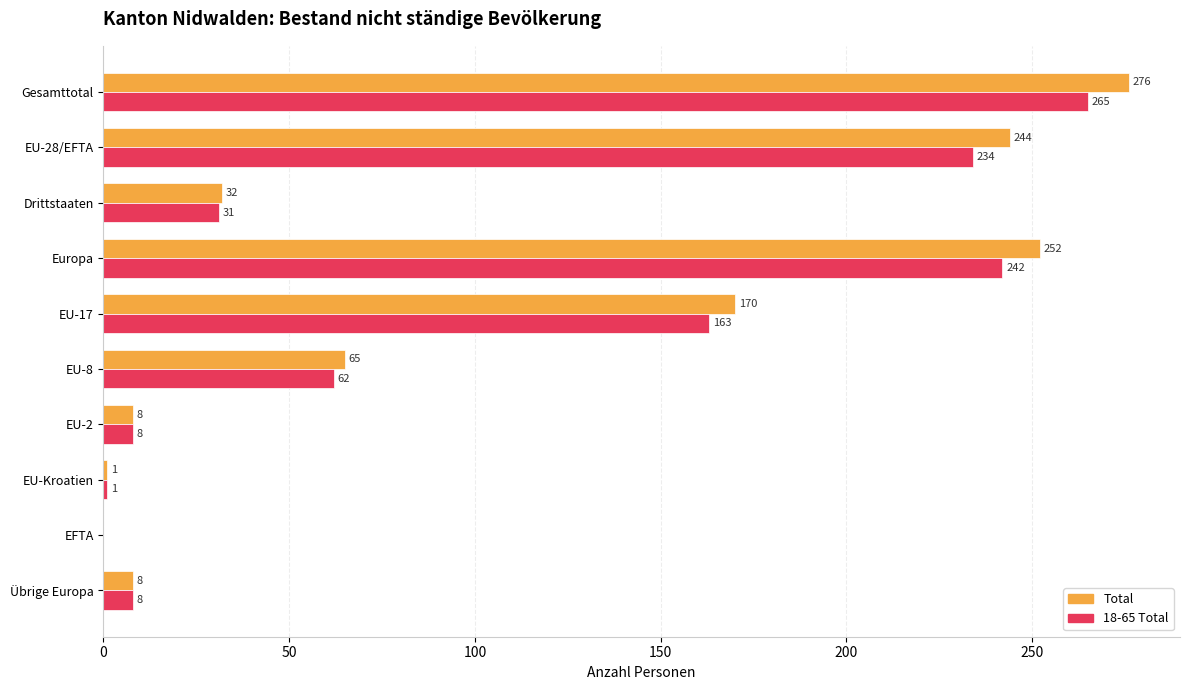

Count the number of data series in this chart.

2